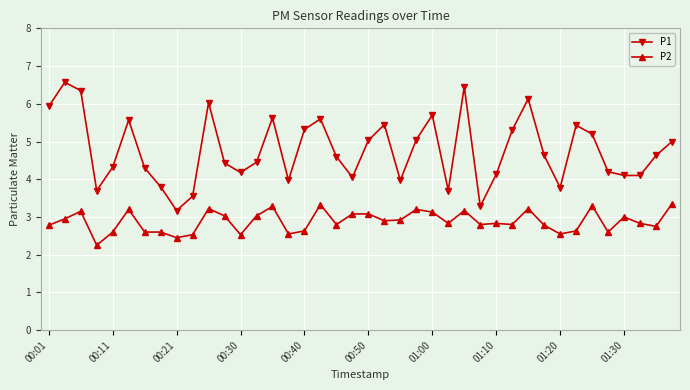

List the series in order of their peak value, lowest first.

P2, P1